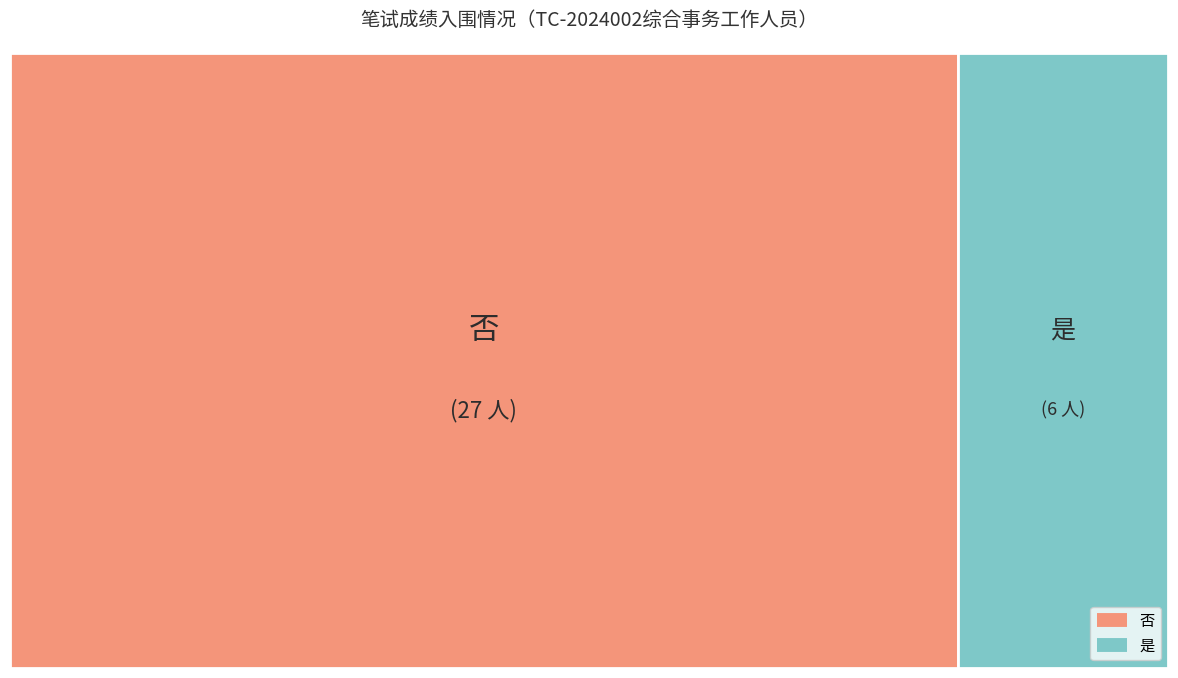

True or false: 是 accounts for 18% of the total.

True